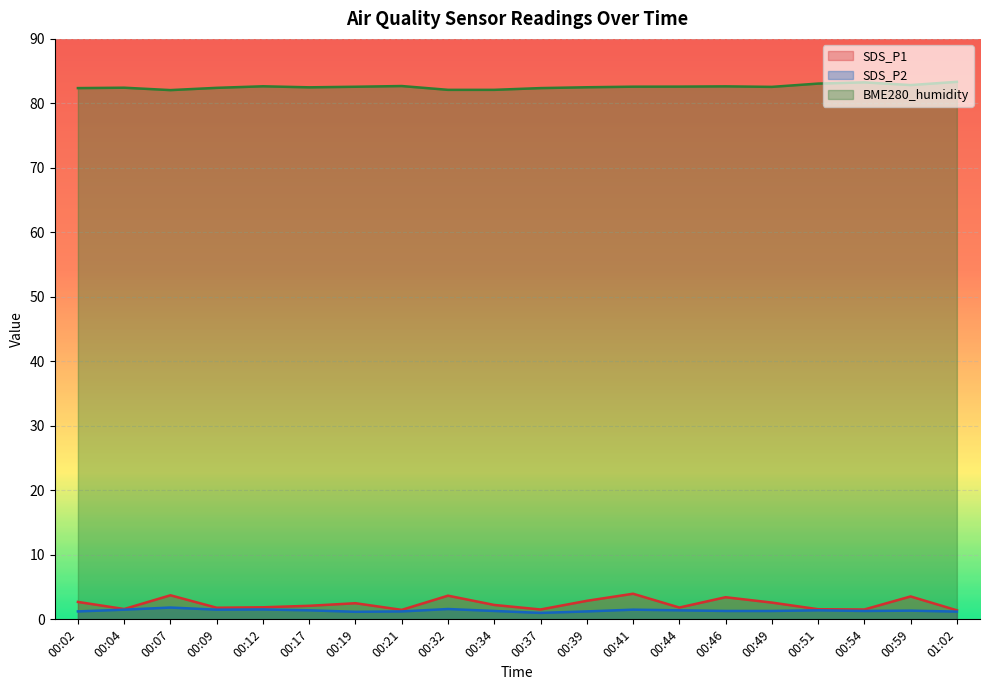

What are all the series names shown in the legend?

SDS_P1, SDS_P2, BME280_humidity